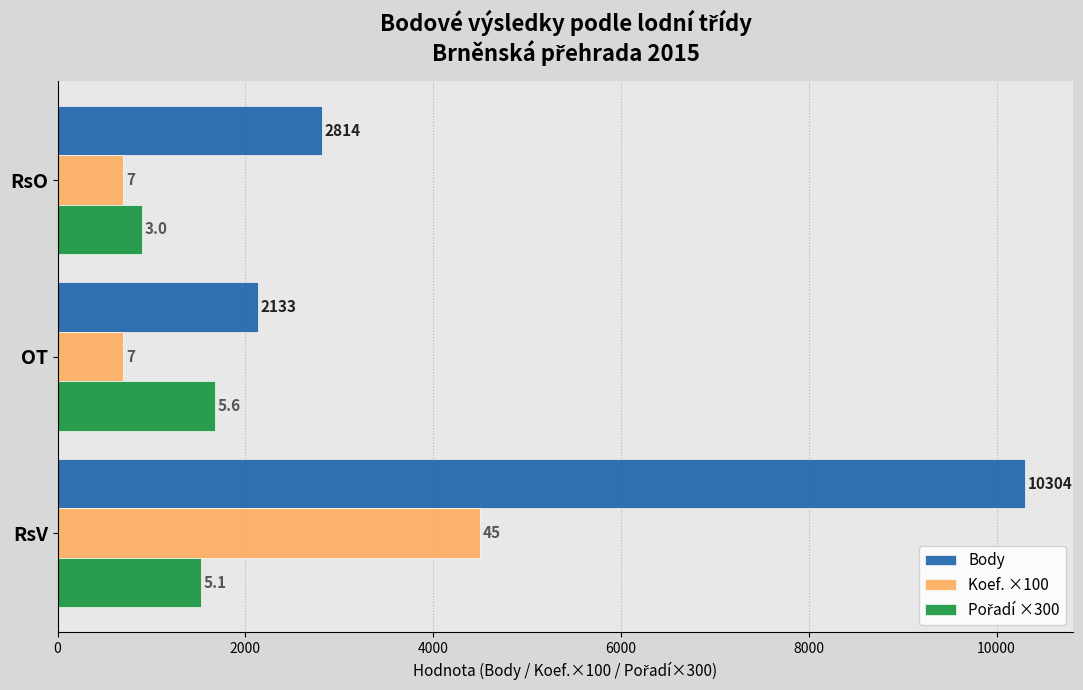

Reading right to left, extract all data points from this chart.

Body: 2814.0	2133.0	10304.0
Koef. ×100: 700.0	700.0	4500.0
Pořadí ×300: 900.0	1671.4	1527.3